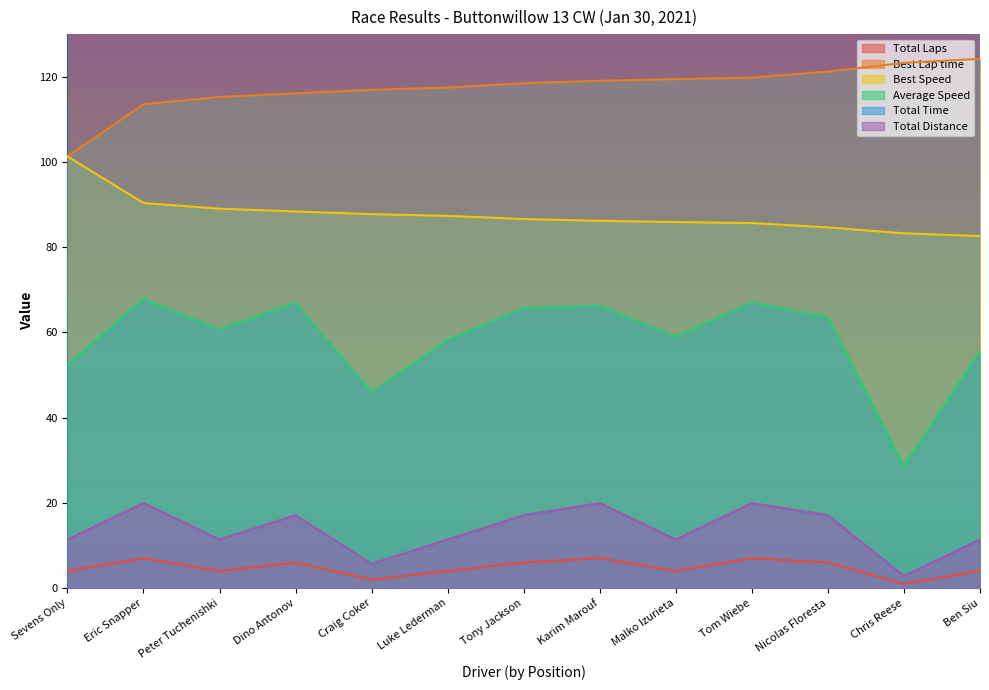

True or false: Total Laps and Average Speed intersect in this chart.

False